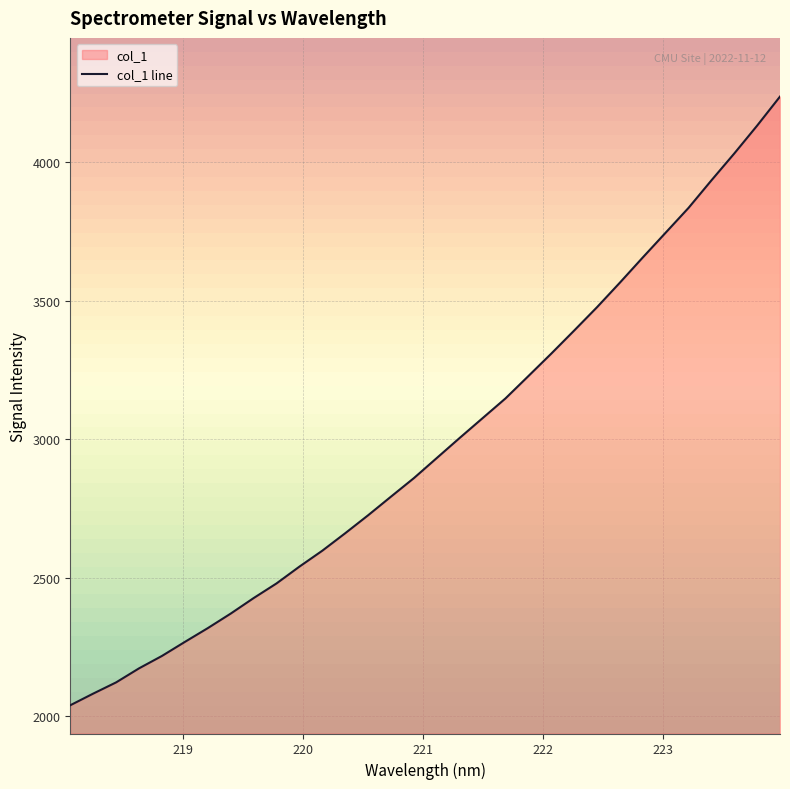

Reading left to right, list all the values displayed in this chart.

2039.2	2081.3	2121.8	2172.5	2217.3	2268.0	2317.6	2370.1	2426.1	2479.0	2539.7	2597.2	2660.3	2725.1	2792.5	2859.3	2931.9	3004.3	3075.7	3146.9	3227.5	3308.6	3391.8	3476.2	3564.9	3655.7	3745.2	3834.7	3934.0	4031.0	4131.7	4236.5